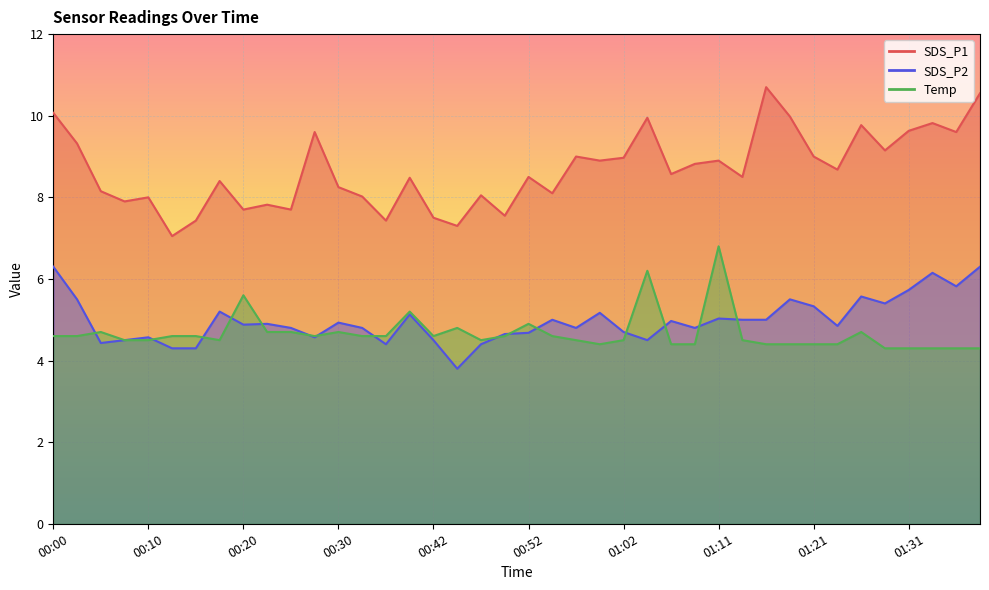

What position from the right is 00:17?

33